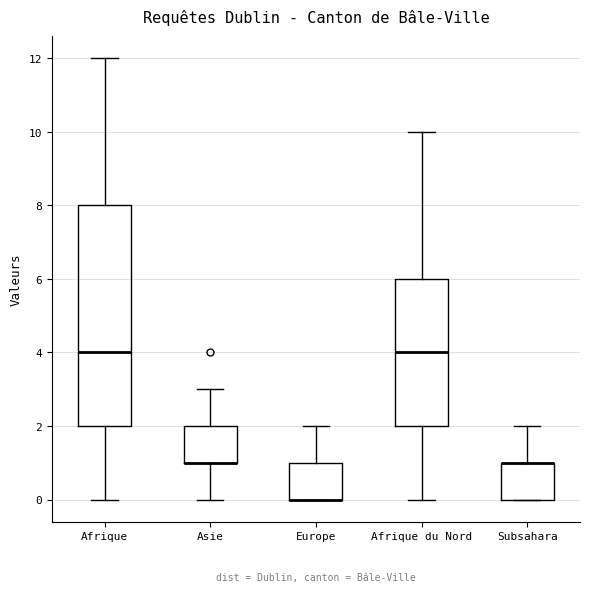

Reading left to right, read every box against the y-axis: the position of its median line, the range the box covers, and the ends of its whiskers. The values are not printed on the chart, so give them approximately, as read against the axis.

Afrique: median 4, box 2 to 8, whiskers 0 to 12
Asie: median 1 (drawn on the box's lower edge), box 1 to 2, whiskers 0 to 3
Europe: median 0 (drawn on the box's lower edge), box 0 to 1, whiskers 0 to 2
Afrique du Nord: median 4, box 2 to 6, whiskers 0 to 10
Subsahara: median 1 (drawn on the box's upper edge), box 0 to 1, whiskers 0 to 2